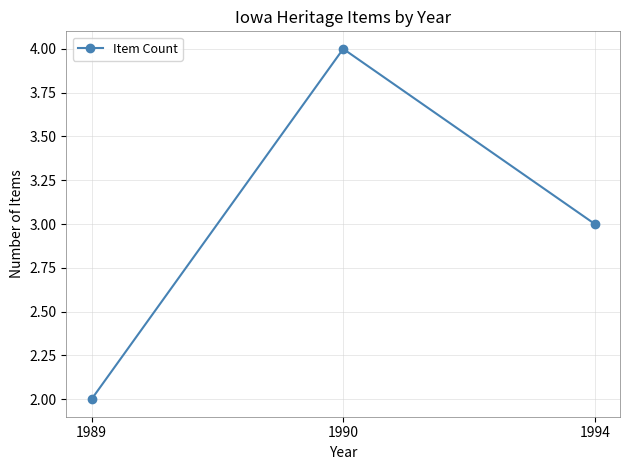

What is the change in value from 1989 to 1990?

+2